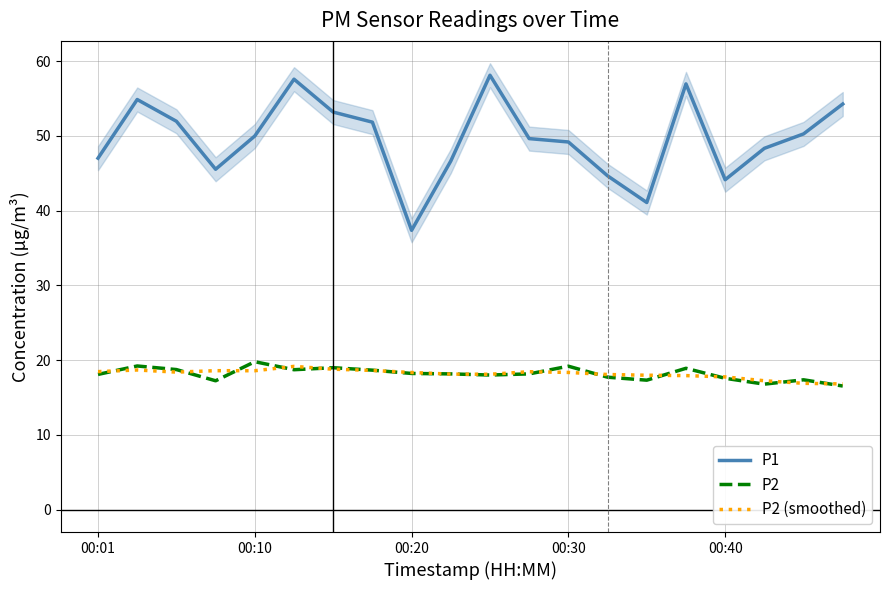

The value of P2 (smoothed) at 9 is 18.1. True or false?

True